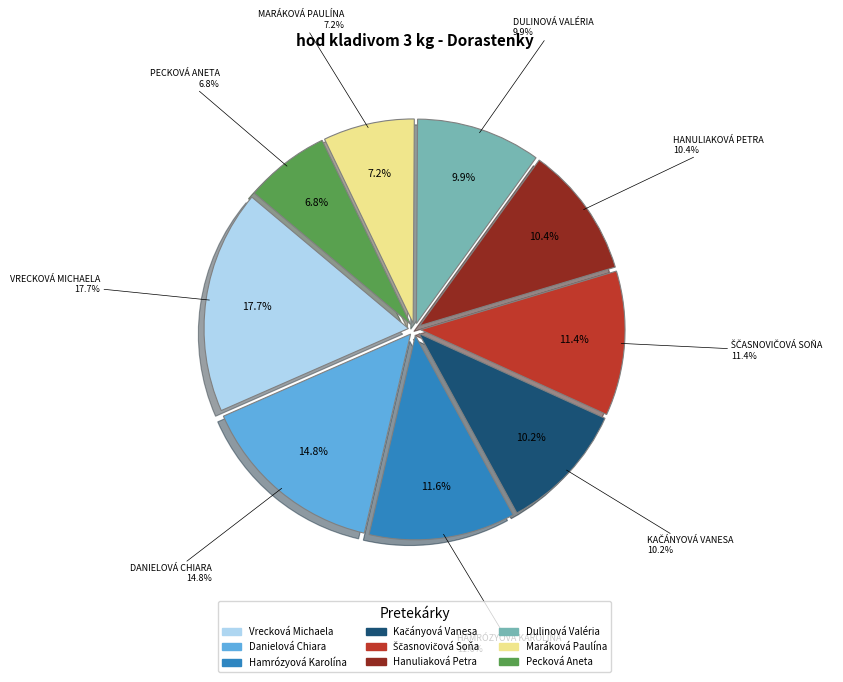

Is the sum of Ščasnovičová Soňa and Hanuliaková Petra greater than half?

No